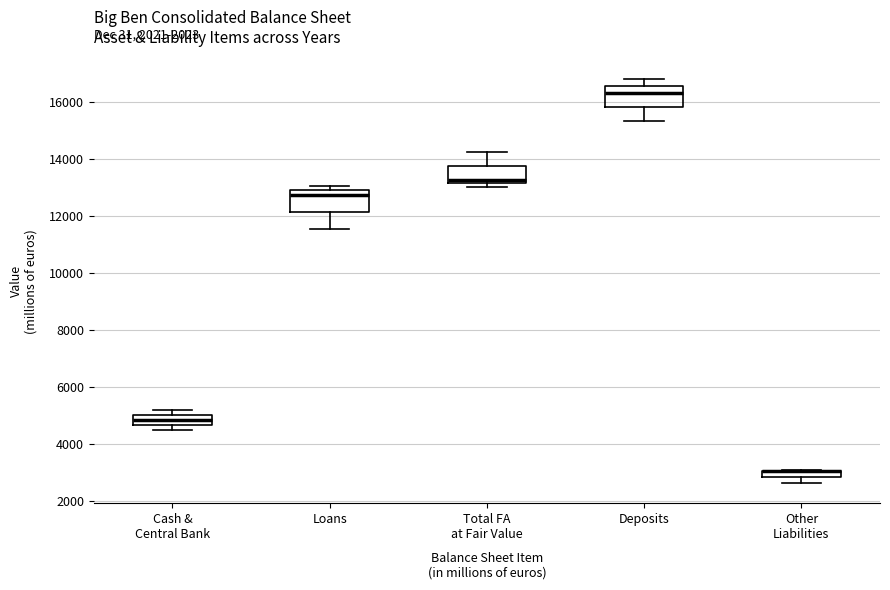

Where is the upper edge of the box for Loans on the y-axis? The values are not printed on the chart, so give them approximately, as read against the axis.

13000